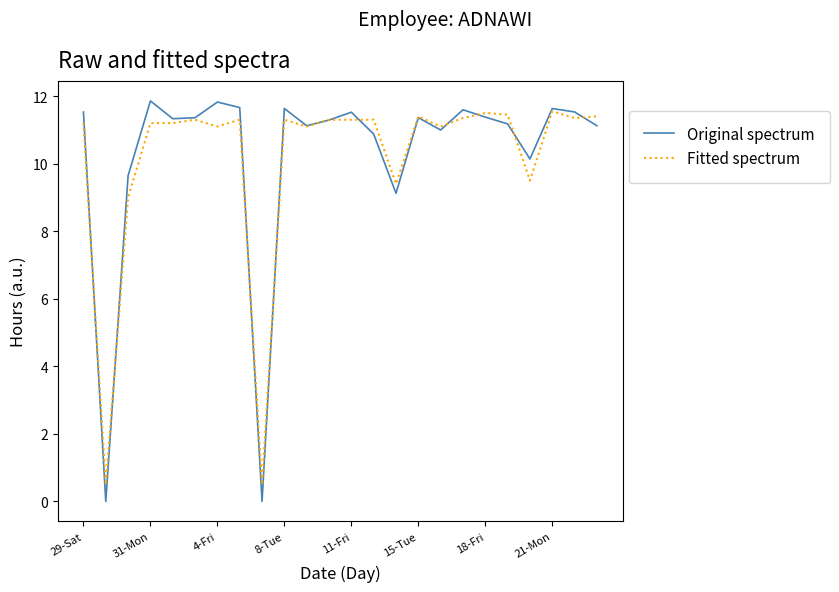

What is the maximum value for Fitted spectrum?

11.6